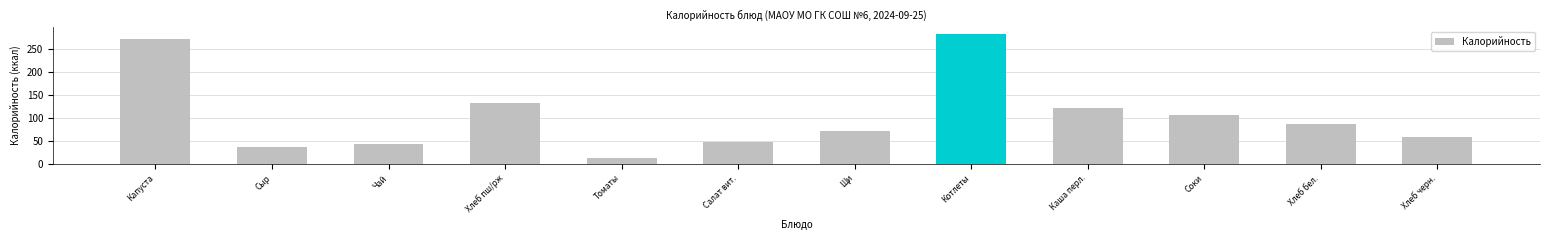

True or false: the data shows 11.9 at Салат вит..

False